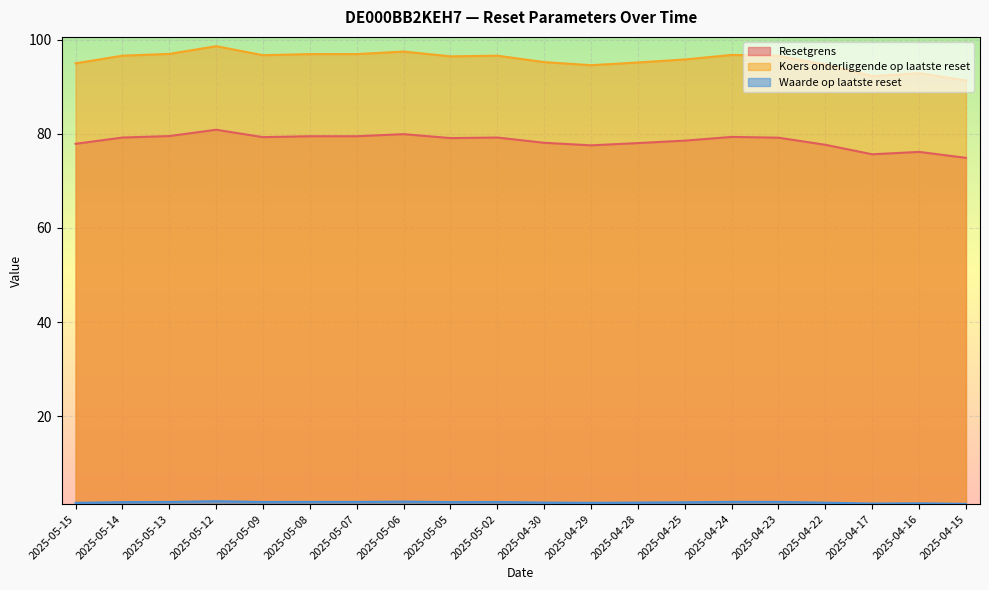

What is the difference between the maximum and minimum values in the Resetgrens series?

6.0